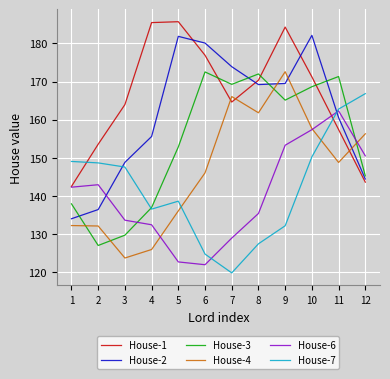

What is the average value of the House-1 series?

166.6